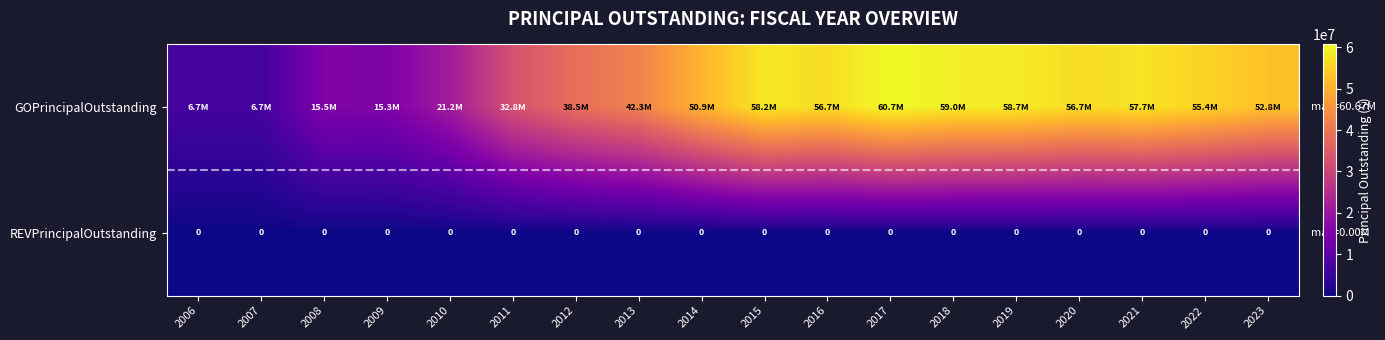

The value of REVPrincipalOutstanding at 2016 is 0. True or false?

True